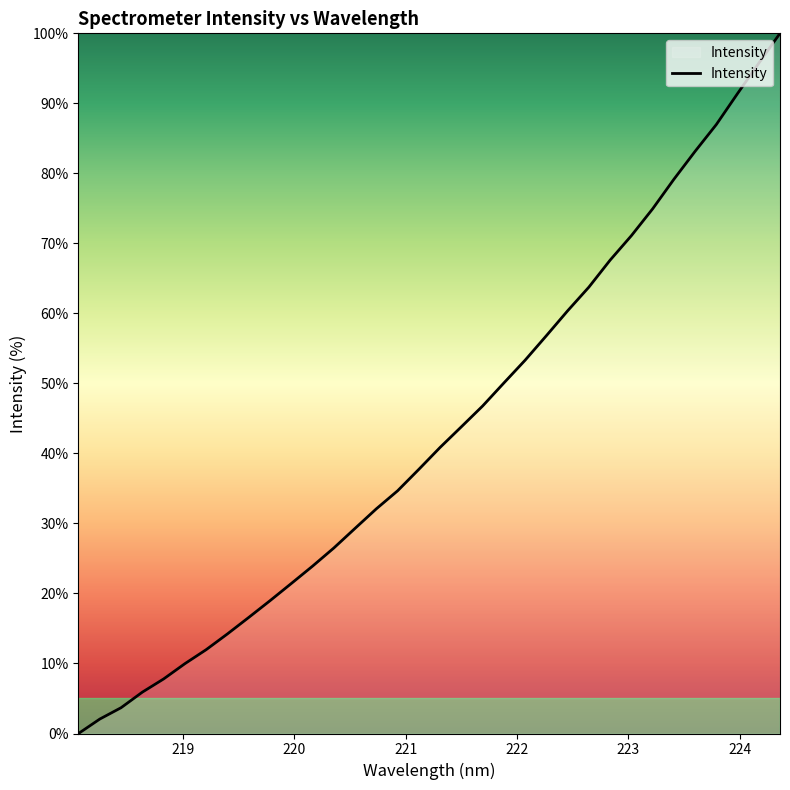

Reading right to left, extract all data points from this chart.

100.0	95.7	91.4	87.0	83.1	79.1	74.9	71.1	67.6	63.8	60.4	56.8	53.3	50.1	46.8	43.8	40.9	37.7	34.7	32.1	29.3	26.5	23.9	21.4	19.0	16.6	14.2	12.0	10.0	7.8	5.9	3.7	2.1	0.0